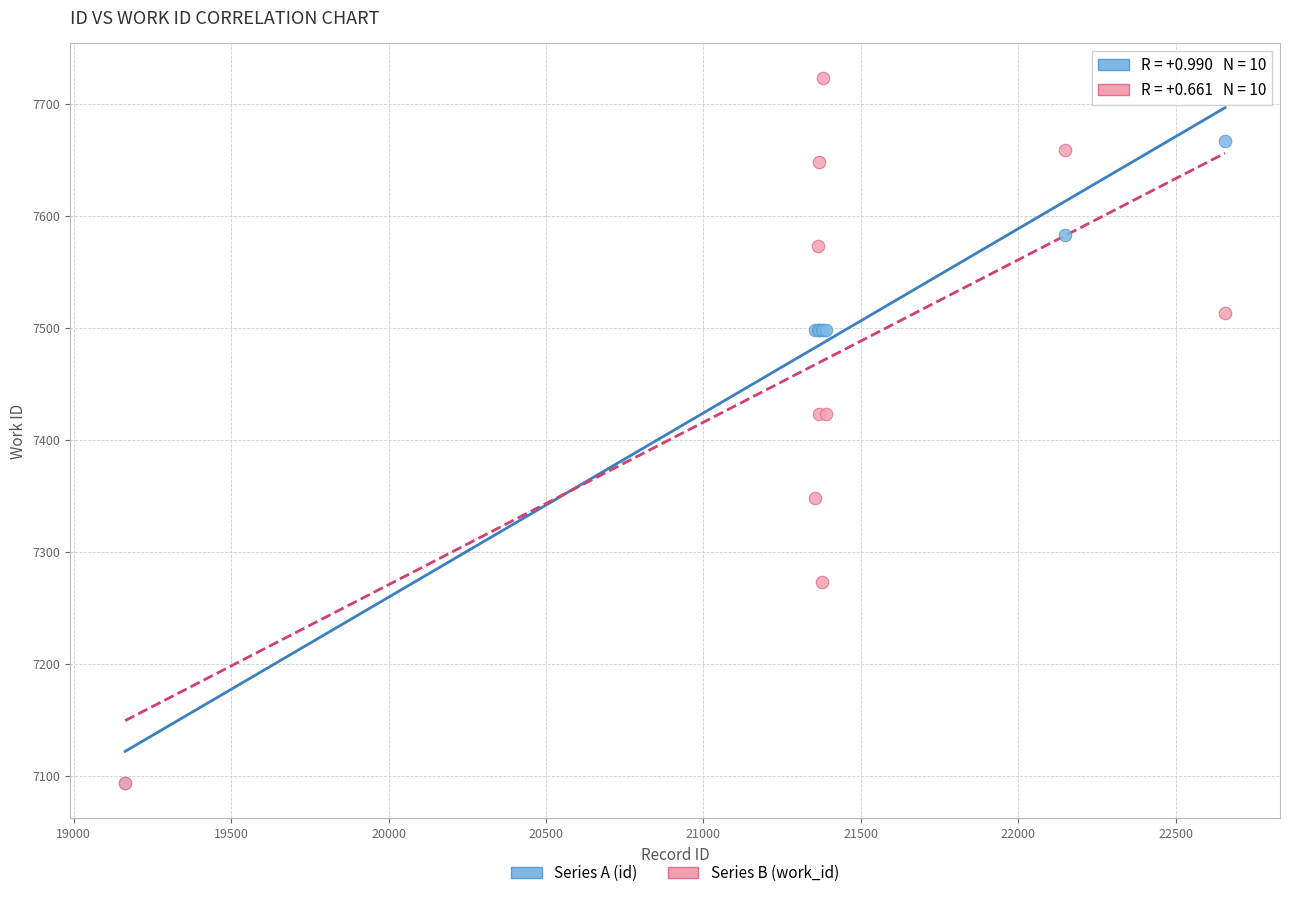

Which series has the largest Y range (max minus min)?

Series B (work_id)